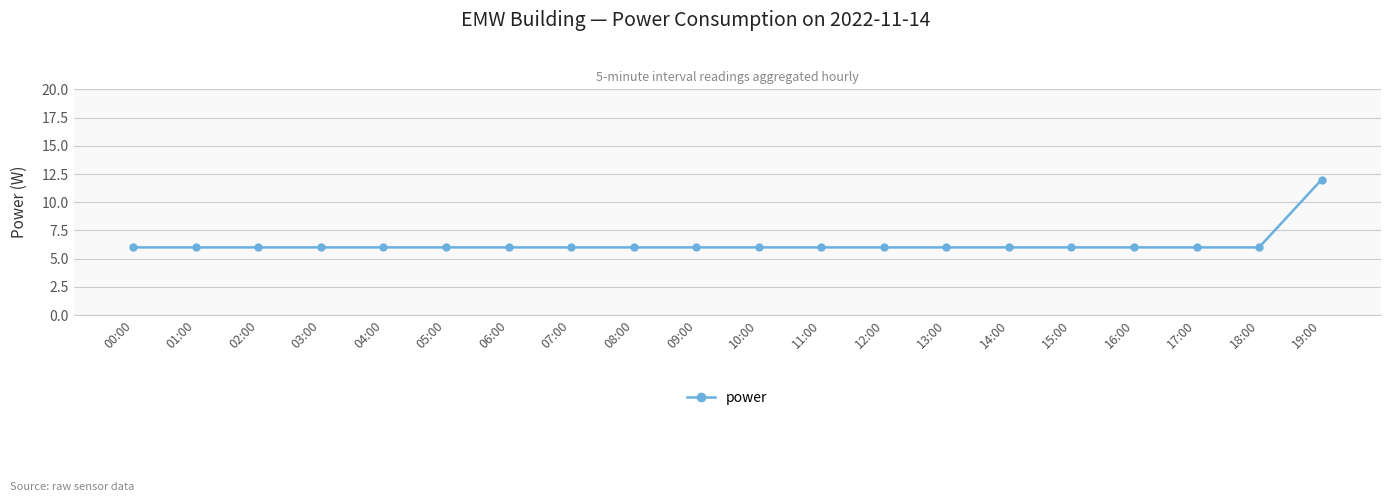

At which category does the chart reach its peak across all series?

19:00